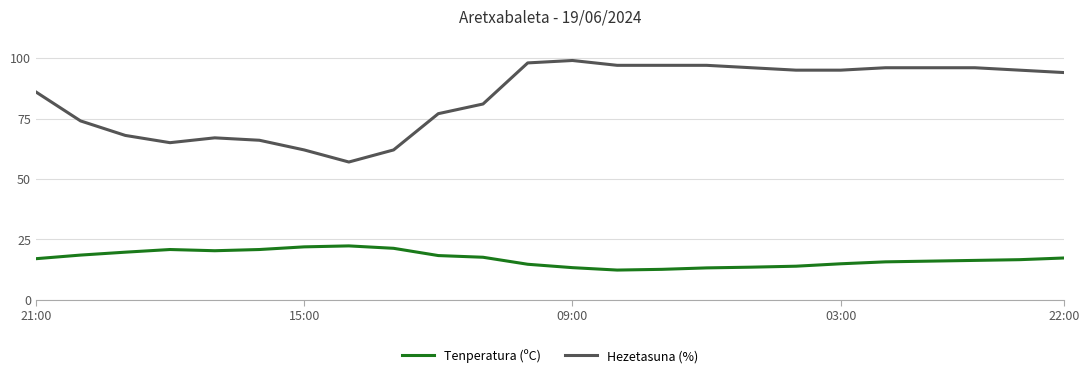

Which series has the largest total across all categories?

Hezetasuna (%)